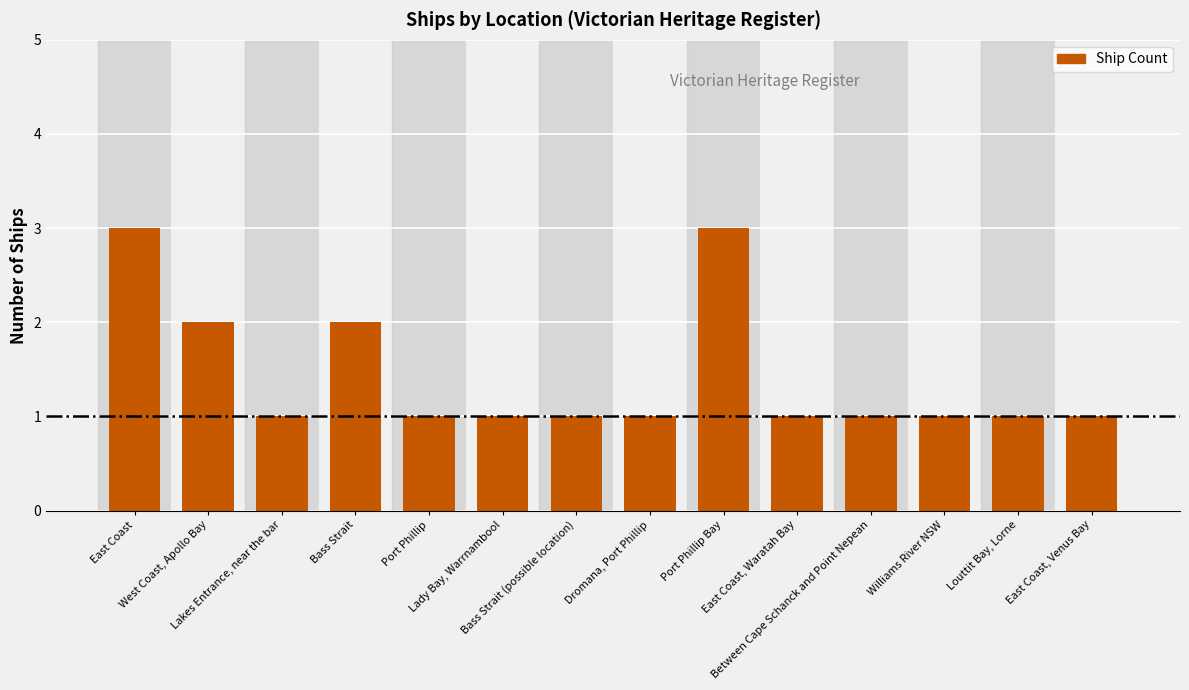

What is the sum of all values?

20